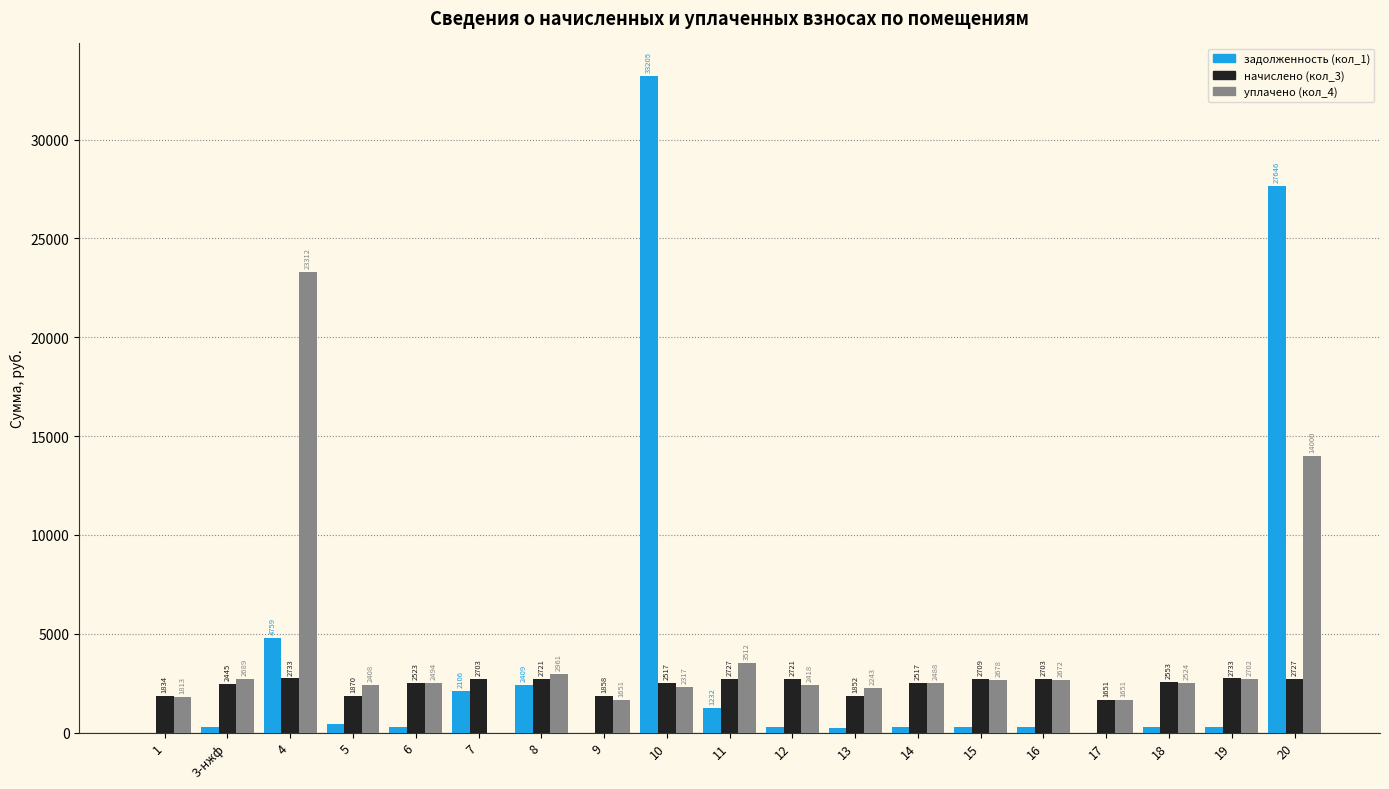

What is the approximate value of начислено (кол_3) at 1?

1834.2